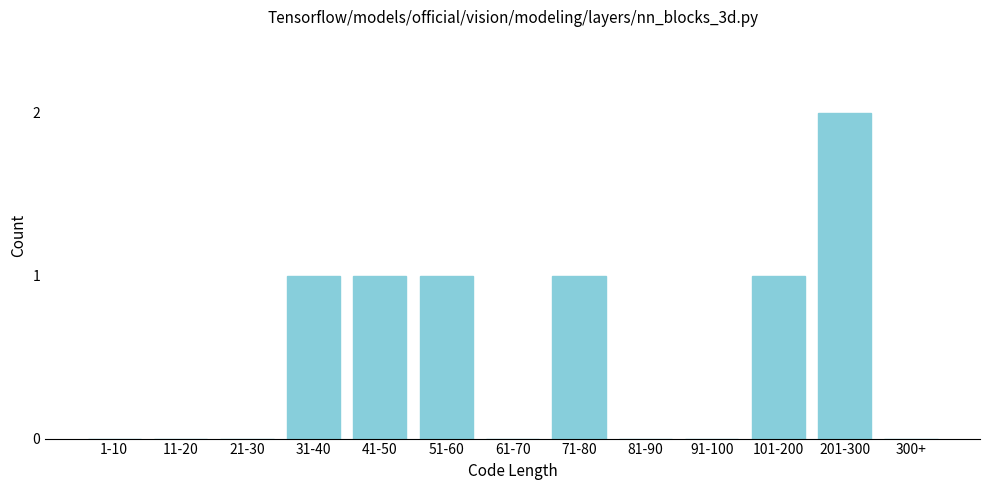

Reading left to right, list all the values displayed in this chart.

1-10=0	11-20=0	21-30=0	31-40=1	41-50=1	51-60=1	61-70=0	71-80=1	81-90=0	91-100=0	101-200=1	201-300=2	300+=0